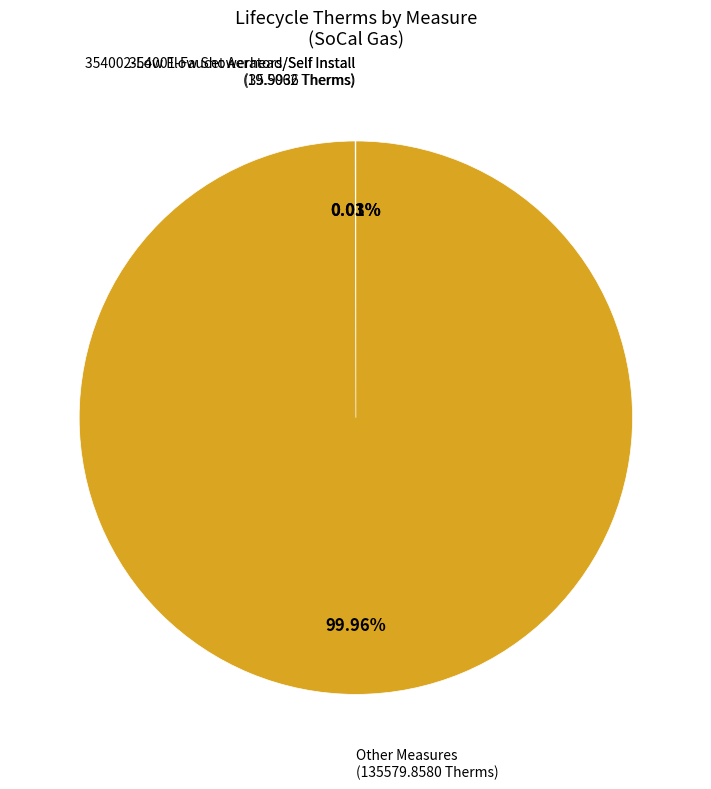

To the nearest percent, what is the difference between the largest and smallest slice percentages?

100%